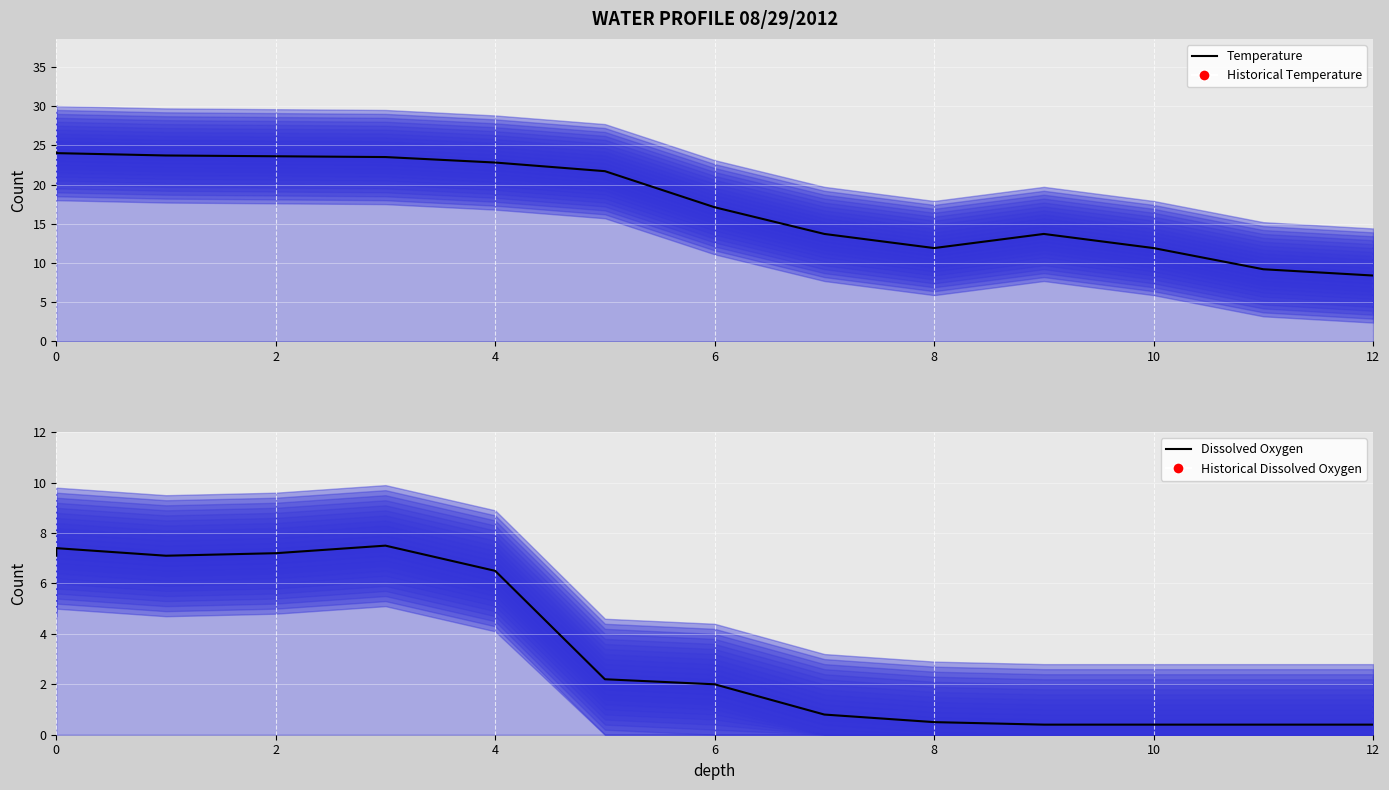

Between 4 and 10, which series saw the biggest shift?

Temperature Line